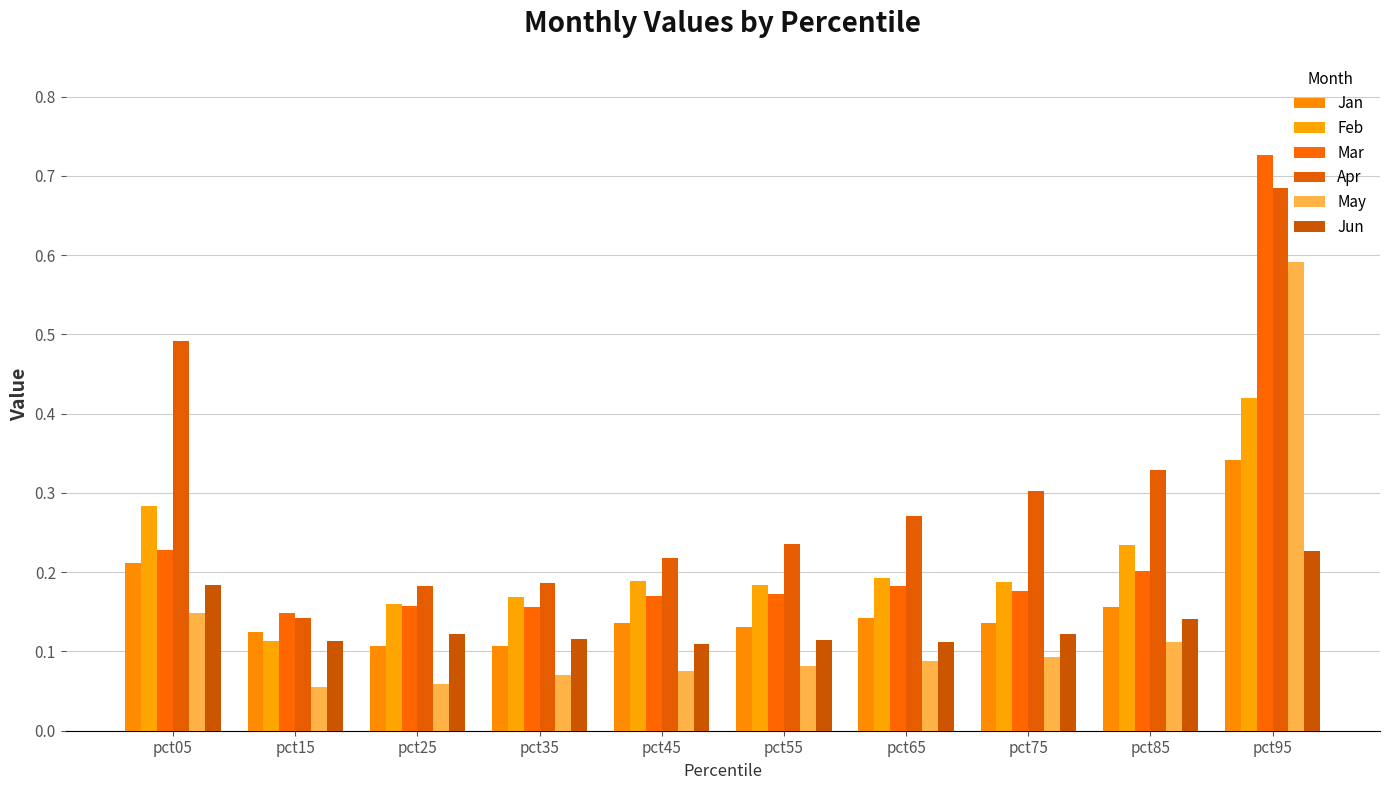

Reading left to right, extract all data points from this chart.

Jan: pct05=0.2	pct15=0.1	pct25=0.1	pct35=0.1	pct45=0.1	pct55=0.1	pct65=0.1	pct75=0.1	pct85=0.2	pct95=0.3
Feb: pct05=0.3	pct15=0.1	pct25=0.2	pct35=0.2	pct45=0.2	pct55=0.2	pct65=0.2	pct75=0.2	pct85=0.2	pct95=0.4
Mar: pct05=0.2	pct15=0.1	pct25=0.2	pct35=0.2	pct45=0.2	pct55=0.2	pct65=0.2	pct75=0.2	pct85=0.2	pct95=0.7
Apr: pct05=0.5	pct15=0.1	pct25=0.2	pct35=0.2	pct45=0.2	pct55=0.2	pct65=0.3	pct75=0.3	pct85=0.3	pct95=0.7
May: pct05=0.1	pct15=0.1	pct25=0.1	pct35=0.1	pct45=0.1	pct55=0.1	pct65=0.1	pct75=0.1	pct85=0.1	pct95=0.6
Jun: pct05=0.2	pct15=0.1	pct25=0.1	pct35=0.1	pct45=0.1	pct55=0.1	pct65=0.1	pct75=0.1	pct85=0.1	pct95=0.2